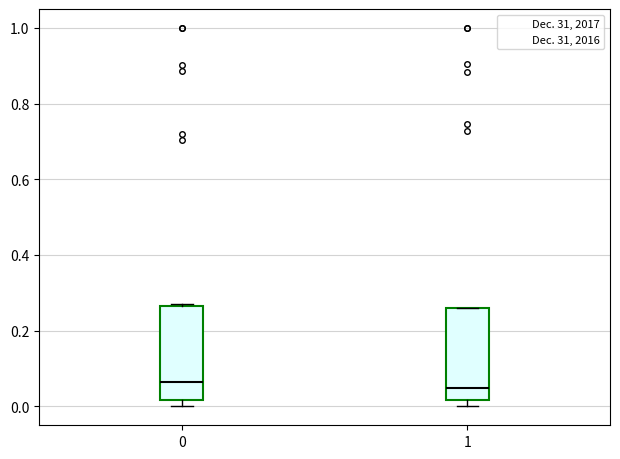

Where is the upper edge of the box at x = 1 on the y-axis? The values are not printed on the chart, so give them approximately, as read against the axis.

0.26